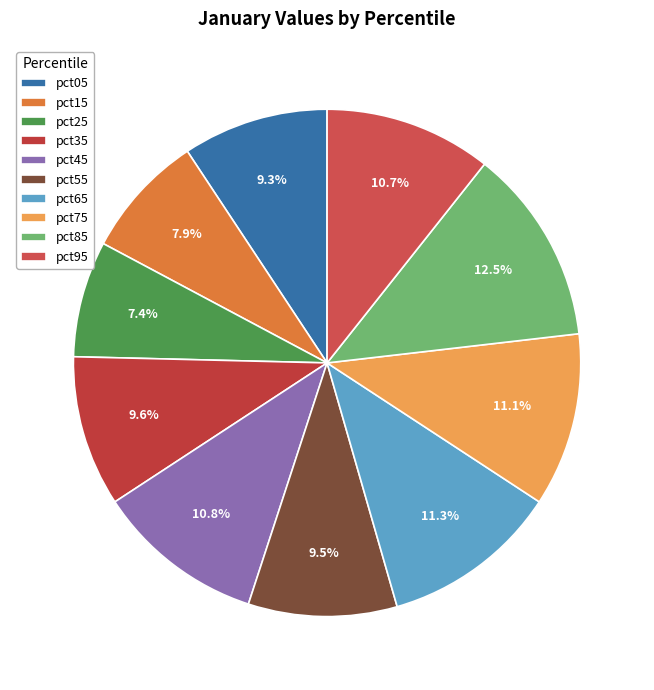

What is the smallest slice in the pie chart?

pct25